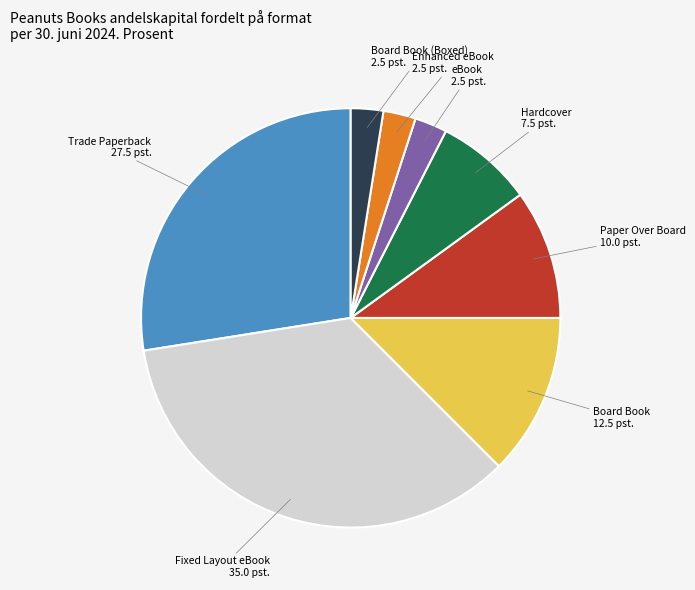

Count the number of slices in the pie.

8